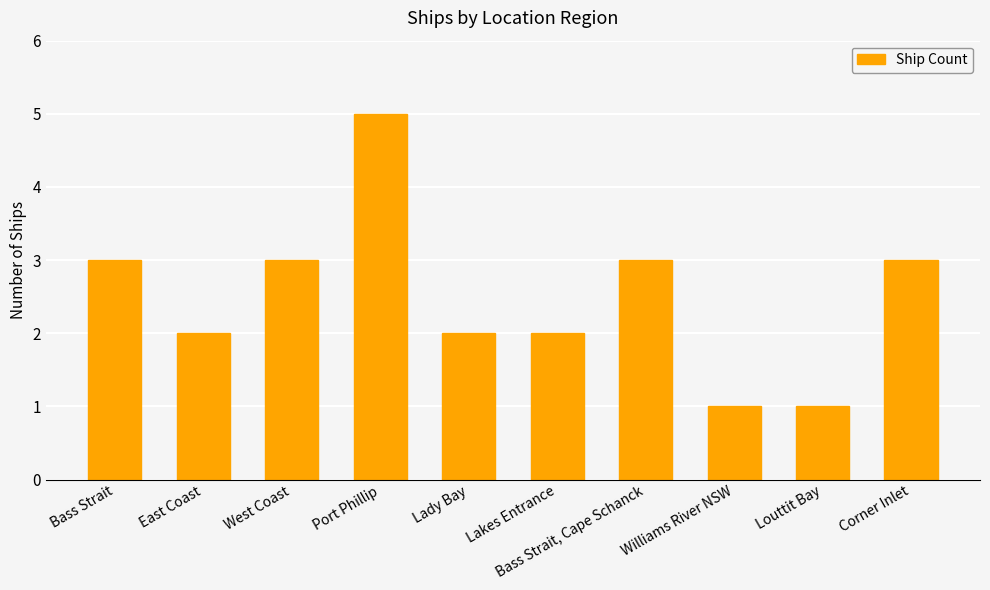

Which label corresponds to the largest value in the chart?

Port Phillip